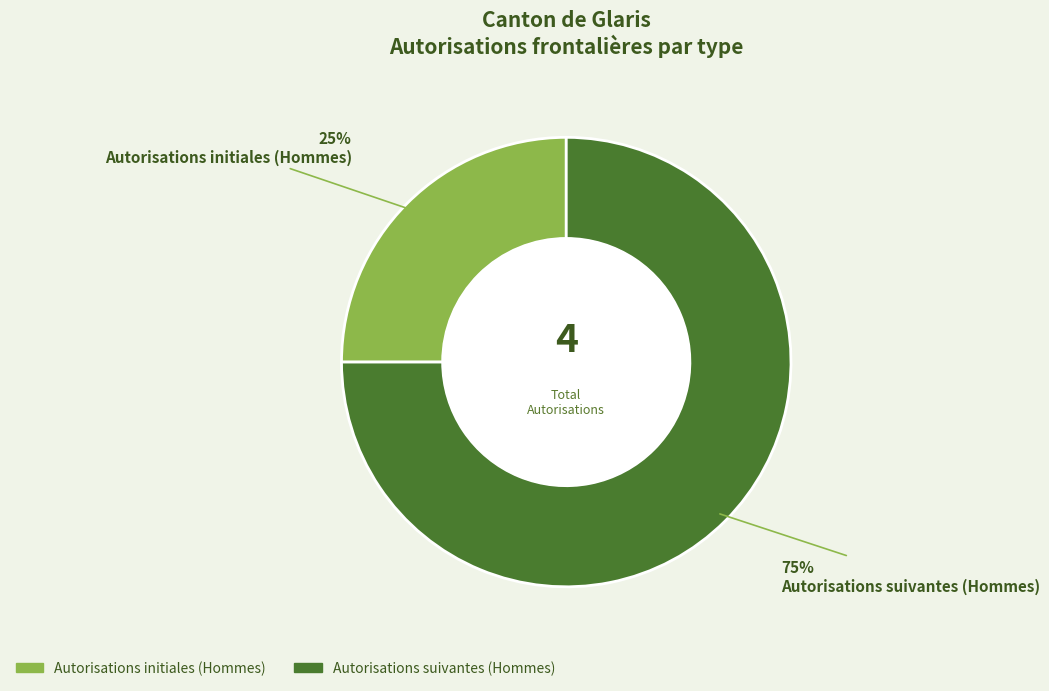

Is there a majority slice in this chart?

Yes